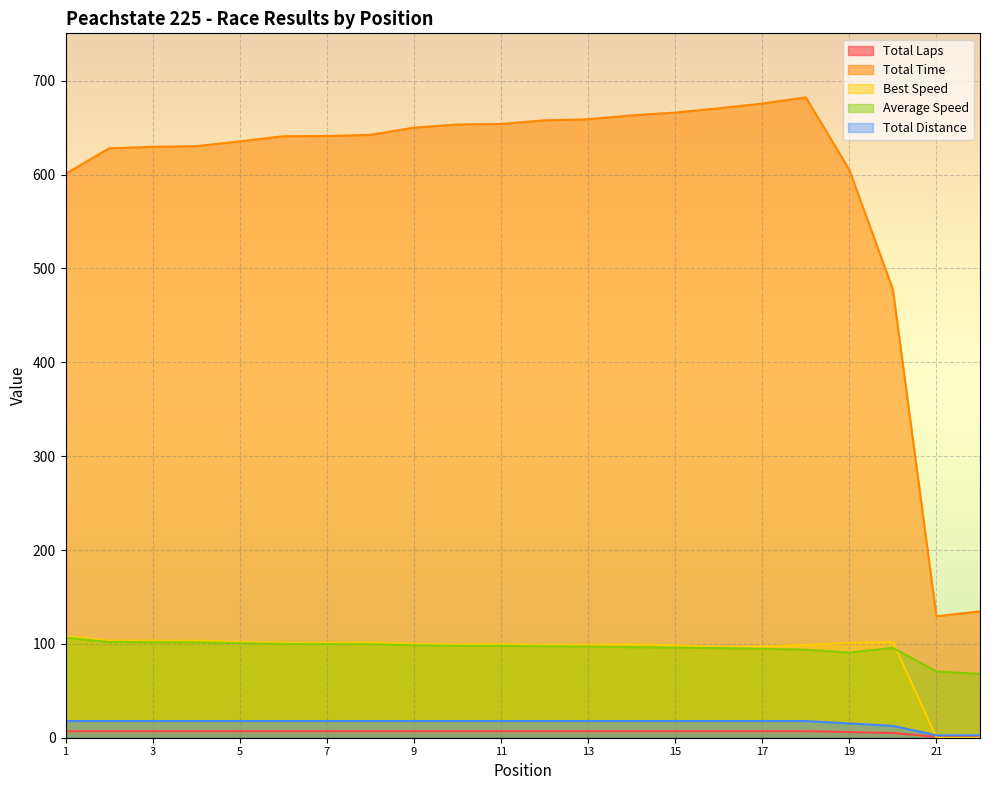

What are all the series names shown in the legend?

Total Laps, Total Time, Best Speed, Average Speed, Total Distance